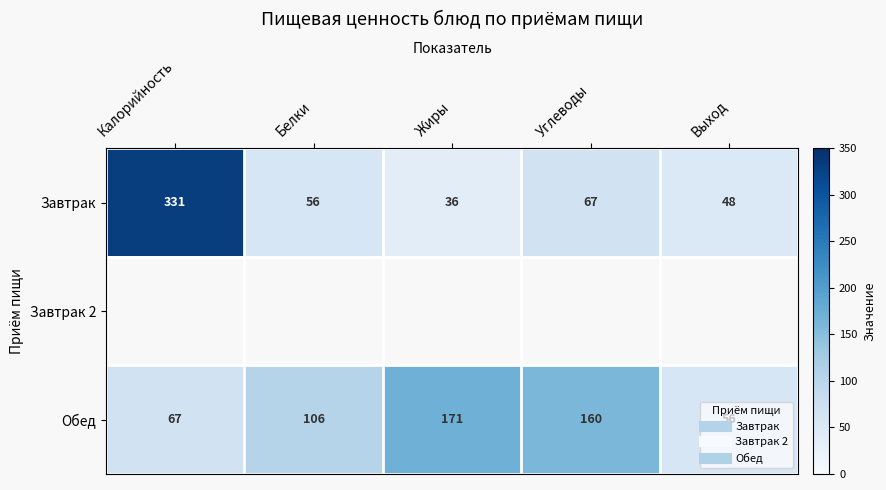

Which has a higher value, Белки or Выход?

Белки